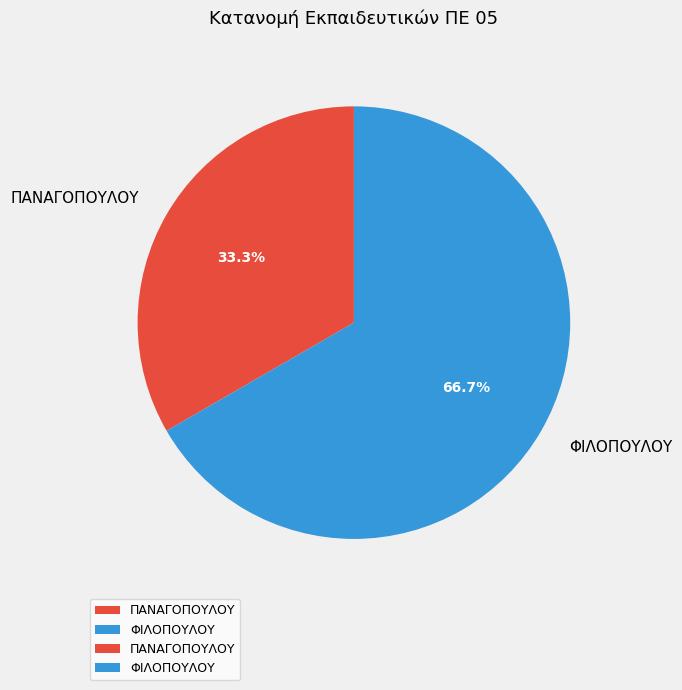

Approximately how many times larger is the value at ΦΙΛΟΠΟΥΛΟΥ compared to ΠΑΝΑΓΟΠΟΥΛΟΥ?

2.0